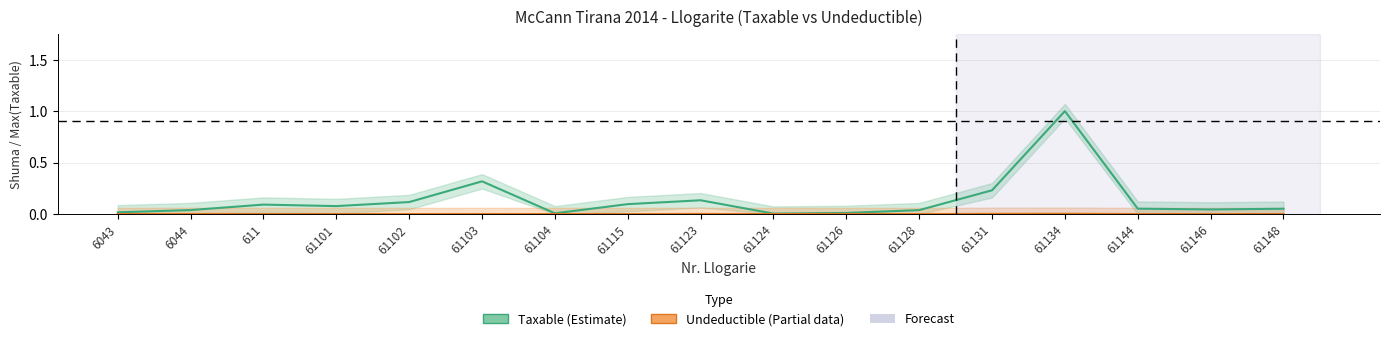

Is this an area chart (filled region under the line)?

No